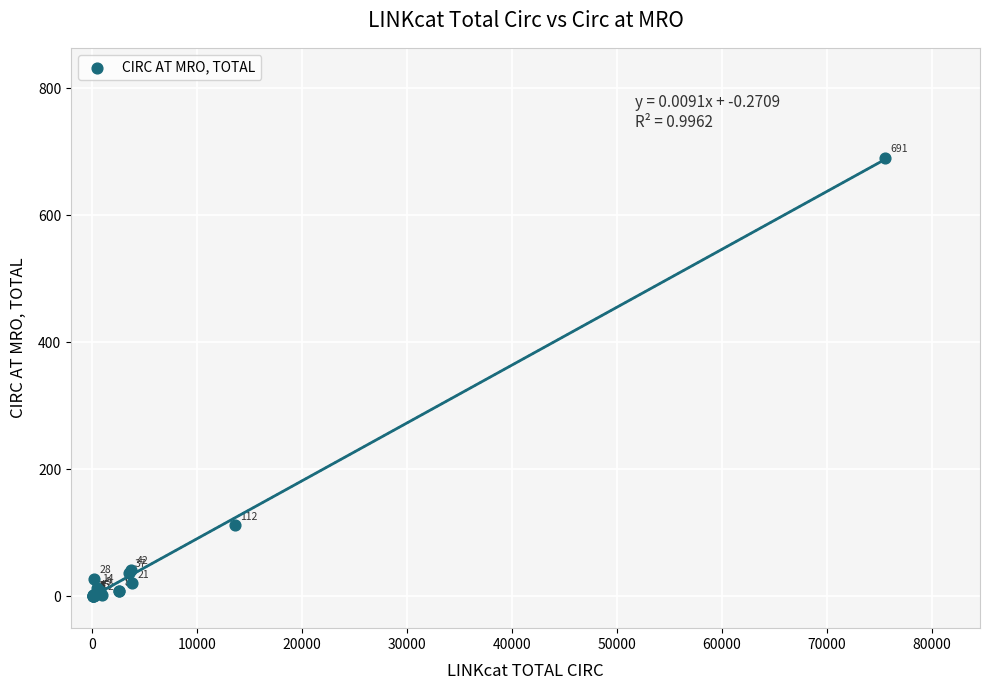

What Y value in the scatter plot is closest to 345?

112